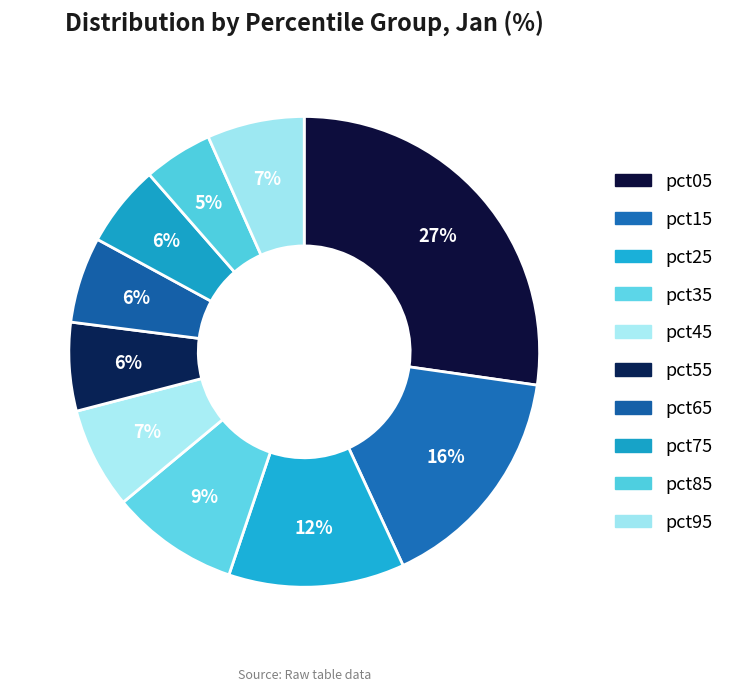

To the nearest percent, what is the difference between the pct95 and pct65 slice percentages?

1%